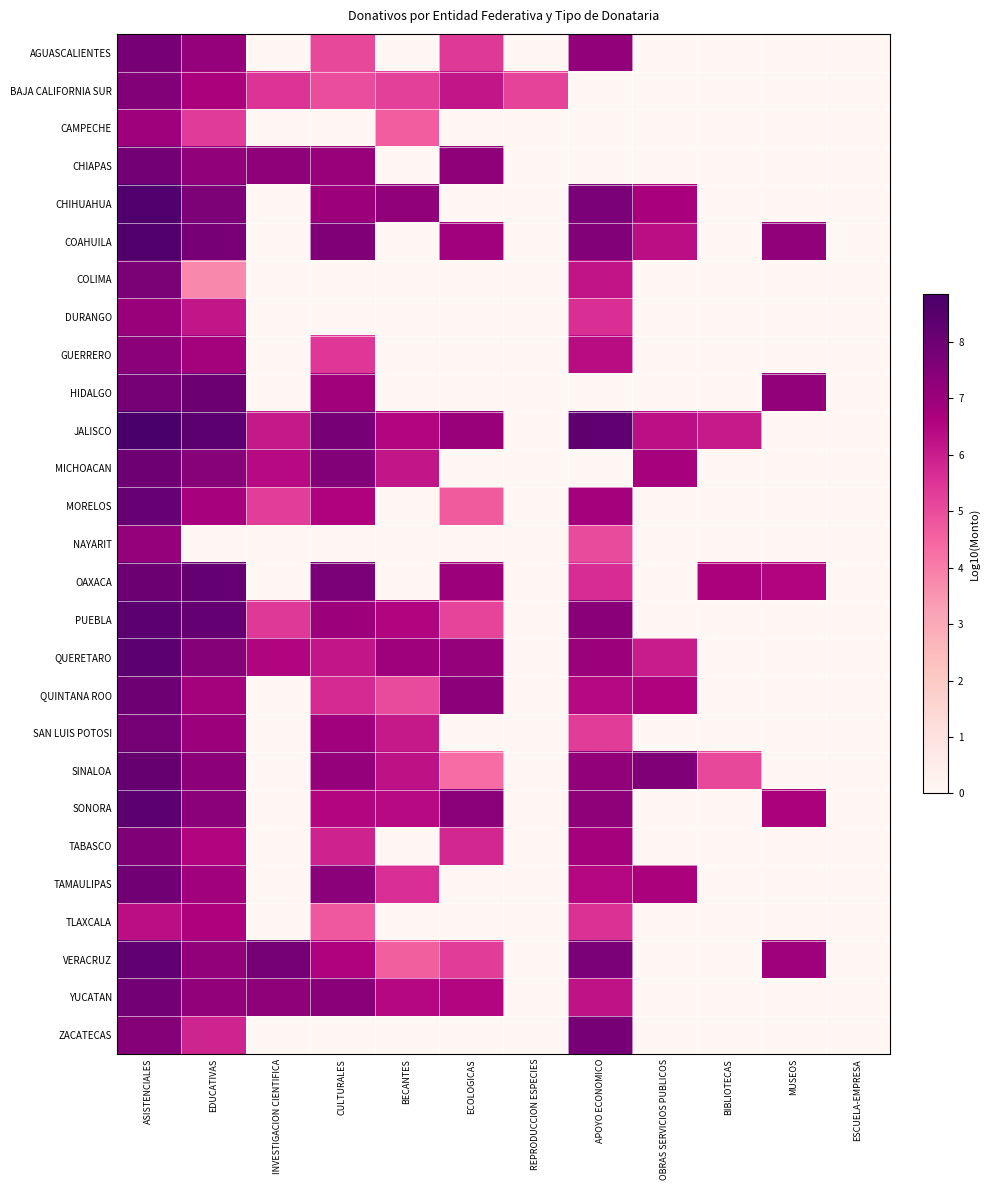

Reading left to right, transcribe all the data shown in this chart.

AGUASCALIENTES: ASISTENCIALES=7.7	EDUCATIVAS=7.1	INVESTIGACION CIENTIFICA=0.0	CULTURALES=5.1	BECANTES=0.0	ECOLOGICAS=5.4	REPRODUCCION ESPECIES=0.0	APOYO ECONOMICO=7.2	OBRAS SERVICIOS PUBLICOS=0.0	BIBLIOTECAS=0.0	MUSEOS=0.0	ESCUELA-EMPRESA=0.0
BAJA CALIFORNIA SUR: ASISTENCIALES=7.5	EDUCATIVAS=6.7	INVESTIGACION CIENTIFICA=5.5	CULTURALES=5.0	BECANTES=5.3	ECOLOGICAS=6.2	REPRODUCCION ESPECIES=5.2	APOYO ECONOMICO=0.0	OBRAS SERVICIOS PUBLICOS=0.0	BIBLIOTECAS=0.0	MUSEOS=0.0	ESCUELA-EMPRESA=0.0
CAMPECHE: ASISTENCIALES=6.9	EDUCATIVAS=5.4	INVESTIGACION CIENTIFICA=0.0	CULTURALES=0.0	BECANTES=4.7	ECOLOGICAS=0.0	REPRODUCCION ESPECIES=0.0	APOYO ECONOMICO=0.0	OBRAS SERVICIOS PUBLICOS=0.0	BIBLIOTECAS=0.0	MUSEOS=0.0	ESCUELA-EMPRESA=0.0
CHIAPAS: ASISTENCIALES=7.8	EDUCATIVAS=7.2	INVESTIGACION CIENTIFICA=7.3	CULTURALES=7.1	BECANTES=0.0	ECOLOGICAS=7.3	REPRODUCCION ESPECIES=0.0	APOYO ECONOMICO=0.0	OBRAS SERVICIOS PUBLICOS=0.0	BIBLIOTECAS=0.0	MUSEOS=0.0	ESCUELA-EMPRESA=0.0
CHIHUAHUA: ASISTENCIALES=8.7	EDUCATIVAS=7.7	INVESTIGACION CIENTIFICA=0.0	CULTURALES=7.0	BECANTES=7.2	ECOLOGICAS=0.0	REPRODUCCION ESPECIES=0.0	APOYO ECONOMICO=7.7	OBRAS SERVICIOS PUBLICOS=6.7	BIBLIOTECAS=0.0	MUSEOS=0.0	ESCUELA-EMPRESA=0.0
COAHUILA: ASISTENCIALES=8.7	EDUCATIVAS=7.7	INVESTIGACION CIENTIFICA=0.0	CULTURALES=7.6	BECANTES=0.0	ECOLOGICAS=6.9	REPRODUCCION ESPECIES=0.0	APOYO ECONOMICO=7.5	OBRAS SERVICIOS PUBLICOS=6.3	BIBLIOTECAS=0.0	MUSEOS=7.2	ESCUELA-EMPRESA=0.0
COLIMA: ASISTENCIALES=7.7	EDUCATIVAS=3.7	INVESTIGACION CIENTIFICA=0.0	CULTURALES=0.0	BECANTES=0.0	ECOLOGICAS=0.0	REPRODUCCION ESPECIES=0.0	APOYO ECONOMICO=6.2	OBRAS SERVICIOS PUBLICOS=0.0	BIBLIOTECAS=0.0	MUSEOS=0.0	ESCUELA-EMPRESA=0.0
DURANGO: ASISTENCIALES=7.1	EDUCATIVAS=6.2	INVESTIGACION CIENTIFICA=0.0	CULTURALES=0.0	BECANTES=0.0	ECOLOGICAS=0.0	REPRODUCCION ESPECIES=0.0	APOYO ECONOMICO=5.6	OBRAS SERVICIOS PUBLICOS=0.0	BIBLIOTECAS=0.0	MUSEOS=0.0	ESCUELA-EMPRESA=0.0
GUERRERO: ASISTENCIALES=7.4	EDUCATIVAS=6.8	INVESTIGACION CIENTIFICA=0.0	CULTURALES=5.5	BECANTES=0.0	ECOLOGICAS=0.0	REPRODUCCION ESPECIES=0.0	APOYO ECONOMICO=6.4	OBRAS SERVICIOS PUBLICOS=0.0	BIBLIOTECAS=0.0	MUSEOS=0.0	ESCUELA-EMPRESA=0.0
HIDALGO: ASISTENCIALES=7.8	EDUCATIVAS=8.0	INVESTIGACION CIENTIFICA=0.0	CULTURALES=6.8	BECANTES=0.0	ECOLOGICAS=0.0	REPRODUCCION ESPECIES=0.0	APOYO ECONOMICO=0.0	OBRAS SERVICIOS PUBLICOS=0.0	BIBLIOTECAS=0.0	MUSEOS=7.2	ESCUELA-EMPRESA=0.0
JALISCO: ASISTENCIALES=8.8	EDUCATIVAS=8.4	INVESTIGACION CIENTIFICA=6.1	CULTURALES=7.8	BECANTES=6.5	ECOLOGICAS=7.1	REPRODUCCION ESPECIES=0.0	APOYO ECONOMICO=8.3	OBRAS SERVICIOS PUBLICOS=6.3	BIBLIOTECAS=6.0	MUSEOS=0.0	ESCUELA-EMPRESA=0.0
MICHOACAN: ASISTENCIALES=8.0	EDUCATIVAS=7.4	INVESTIGACION CIENTIFICA=6.4	CULTURALES=7.5	BECANTES=6.2	ECOLOGICAS=0.0	REPRODUCCION ESPECIES=0.0	APOYO ECONOMICO=0.0	OBRAS SERVICIOS PUBLICOS=6.8	BIBLIOTECAS=0.0	MUSEOS=0.0	ESCUELA-EMPRESA=0.0
MORELOS: ASISTENCIALES=8.1	EDUCATIVAS=6.8	INVESTIGACION CIENTIFICA=5.3	CULTURALES=6.6	BECANTES=0.0	ECOLOGICAS=4.7	REPRODUCCION ESPECIES=0.0	APOYO ECONOMICO=6.8	OBRAS SERVICIOS PUBLICOS=0.0	BIBLIOTECAS=0.0	MUSEOS=0.0	ESCUELA-EMPRESA=0.0
NAYARIT: ASISTENCIALES=7.2	EDUCATIVAS=0.0	INVESTIGACION CIENTIFICA=0.0	CULTURALES=0.0	BECANTES=0.0	ECOLOGICAS=0.0	REPRODUCCION ESPECIES=0.0	APOYO ECONOMICO=5.0	OBRAS SERVICIOS PUBLICOS=0.0	BIBLIOTECAS=0.0	MUSEOS=0.0	ESCUELA-EMPRESA=0.0
OAXACA: ASISTENCIALES=8.0	EDUCATIVAS=8.2	INVESTIGACION CIENTIFICA=0.0	CULTURALES=7.7	BECANTES=0.0	ECOLOGICAS=7.0	REPRODUCCION ESPECIES=0.0	APOYO ECONOMICO=5.7	OBRAS SERVICIOS PUBLICOS=0.0	BIBLIOTECAS=6.6	MUSEOS=6.5	ESCUELA-EMPRESA=0.0
PUEBLA: ASISTENCIALES=8.4	EDUCATIVAS=8.2	INVESTIGACION CIENTIFICA=5.4	CULTURALES=7.0	BECANTES=6.5	ECOLOGICAS=5.2	REPRODUCCION ESPECIES=0.0	APOYO ECONOMICO=7.4	OBRAS SERVICIOS PUBLICOS=0.0	BIBLIOTECAS=0.0	MUSEOS=0.0	ESCUELA-EMPRESA=0.0
QUERETARO: ASISTENCIALES=8.4	EDUCATIVAS=7.5	INVESTIGACION CIENTIFICA=6.5	CULTURALES=6.2	BECANTES=6.9	ECOLOGICAS=7.1	REPRODUCCION ESPECIES=0.0	APOYO ECONOMICO=7.0	OBRAS SERVICIOS PUBLICOS=6.0	BIBLIOTECAS=0.0	MUSEOS=0.0	ESCUELA-EMPRESA=0.0
QUINTANA ROO: ASISTENCIALES=8.0	EDUCATIVAS=6.8	INVESTIGACION CIENTIFICA=0.0	CULTURALES=5.7	BECANTES=5.0	ECOLOGICAS=7.3	REPRODUCCION ESPECIES=0.0	APOYO ECONOMICO=6.4	OBRAS SERVICIOS PUBLICOS=6.6	BIBLIOTECAS=0.0	MUSEOS=0.0	ESCUELA-EMPRESA=0.0
SAN LUIS POTOSI: ASISTENCIALES=7.8	EDUCATIVAS=7.0	INVESTIGACION CIENTIFICA=0.0	CULTURALES=6.9	BECANTES=6.1	ECOLOGICAS=0.0	REPRODUCCION ESPECIES=0.0	APOYO ECONOMICO=5.3	OBRAS SERVICIOS PUBLICOS=0.0	BIBLIOTECAS=0.0	MUSEOS=0.0	ESCUELA-EMPRESA=0.0
SINALOA: ASISTENCIALES=8.2	EDUCATIVAS=7.3	INVESTIGACION CIENTIFICA=0.0	CULTURALES=7.1	BECANTES=6.3	ECOLOGICAS=4.3	REPRODUCCION ESPECIES=0.0	APOYO ECONOMICO=7.2	OBRAS SERVICIOS PUBLICOS=7.6	BIBLIOTECAS=5.1	MUSEOS=0.0	ESCUELA-EMPRESA=0.0
SONORA: ASISTENCIALES=8.4	EDUCATIVAS=7.4	INVESTIGACION CIENTIFICA=0.0	CULTURALES=6.5	BECANTES=6.4	ECOLOGICAS=7.4	REPRODUCCION ESPECIES=0.0	APOYO ECONOMICO=7.3	OBRAS SERVICIOS PUBLICOS=0.0	BIBLIOTECAS=0.0	MUSEOS=6.6	ESCUELA-EMPRESA=0.0
TABASCO: ASISTENCIALES=7.6	EDUCATIVAS=6.5	INVESTIGACION CIENTIFICA=0.0	CULTURALES=5.9	BECANTES=0.0	ECOLOGICAS=5.8	REPRODUCCION ESPECIES=0.0	APOYO ECONOMICO=6.8	OBRAS SERVICIOS PUBLICOS=0.0	BIBLIOTECAS=0.0	MUSEOS=0.0	ESCUELA-EMPRESA=0.0
TAMAULIPAS: ASISTENCIALES=7.9	EDUCATIVAS=6.9	INVESTIGACION CIENTIFICA=0.0	CULTURALES=7.4	BECANTES=5.6	ECOLOGICAS=0.0	REPRODUCCION ESPECIES=0.0	APOYO ECONOMICO=6.5	OBRAS SERVICIOS PUBLICOS=6.6	BIBLIOTECAS=0.0	MUSEOS=0.0	ESCUELA-EMPRESA=0.0
TLAXCALA: ASISTENCIALES=6.3	EDUCATIVAS=6.6	INVESTIGACION CIENTIFICA=0.0	CULTURALES=4.7	BECANTES=0.0	ECOLOGICAS=0.0	REPRODUCCION ESPECIES=0.0	APOYO ECONOMICO=5.6	OBRAS SERVICIOS PUBLICOS=0.0	BIBLIOTECAS=0.0	MUSEOS=0.0	ESCUELA-EMPRESA=0.0
VERACRUZ: ASISTENCIALES=8.3	EDUCATIVAS=7.2	INVESTIGACION CIENTIFICA=7.8	CULTURALES=6.6	BECANTES=4.6	ECOLOGICAS=5.3	REPRODUCCION ESPECIES=0.0	APOYO ECONOMICO=7.7	OBRAS SERVICIOS PUBLICOS=0.0	BIBLIOTECAS=0.0	MUSEOS=7.0	ESCUELA-EMPRESA=0.0
YUCATAN: ASISTENCIALES=7.8	EDUCATIVAS=7.2	INVESTIGACION CIENTIFICA=7.3	CULTURALES=7.4	BECANTES=6.5	ECOLOGICAS=6.5	REPRODUCCION ESPECIES=0.0	APOYO ECONOMICO=6.2	OBRAS SERVICIOS PUBLICOS=0.0	BIBLIOTECAS=0.0	MUSEOS=0.0	ESCUELA-EMPRESA=0.0
ZACATECAS: ASISTENCIALES=7.5	EDUCATIVAS=5.9	INVESTIGACION CIENTIFICA=0.0	CULTURALES=0.0	BECANTES=0.0	ECOLOGICAS=0.0	REPRODUCCION ESPECIES=0.0	APOYO ECONOMICO=7.8	OBRAS SERVICIOS PUBLICOS=0.0	BIBLIOTECAS=0.0	MUSEOS=0.0	ESCUELA-EMPRESA=0.0